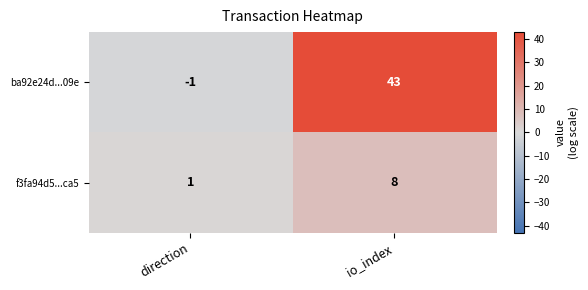

The value of ba92e24d...09e at io_index is 14. True or false?

False